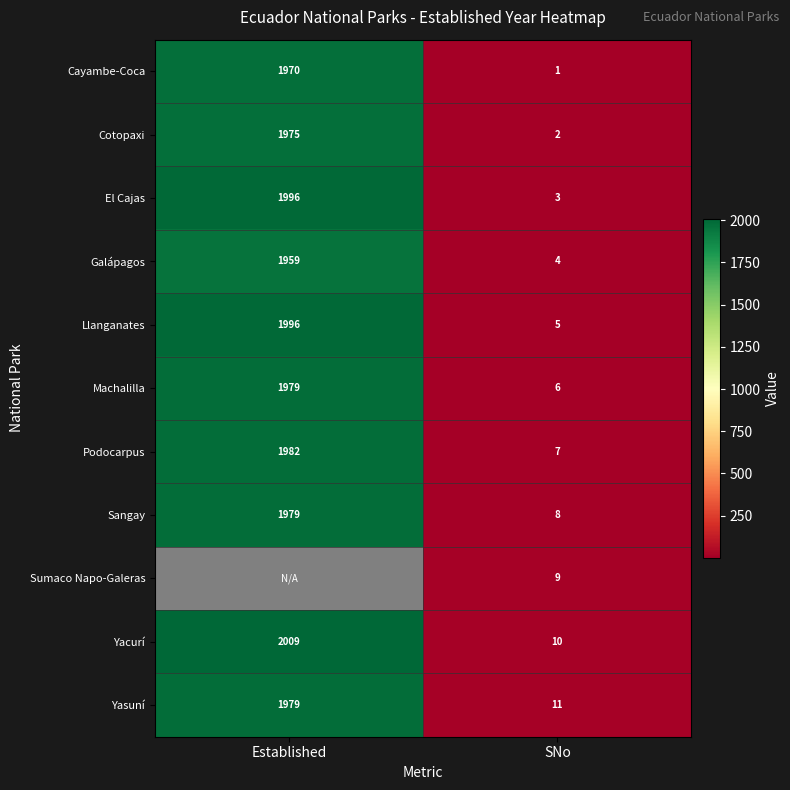

Which category has the highest value in the Galápagos series?

Established